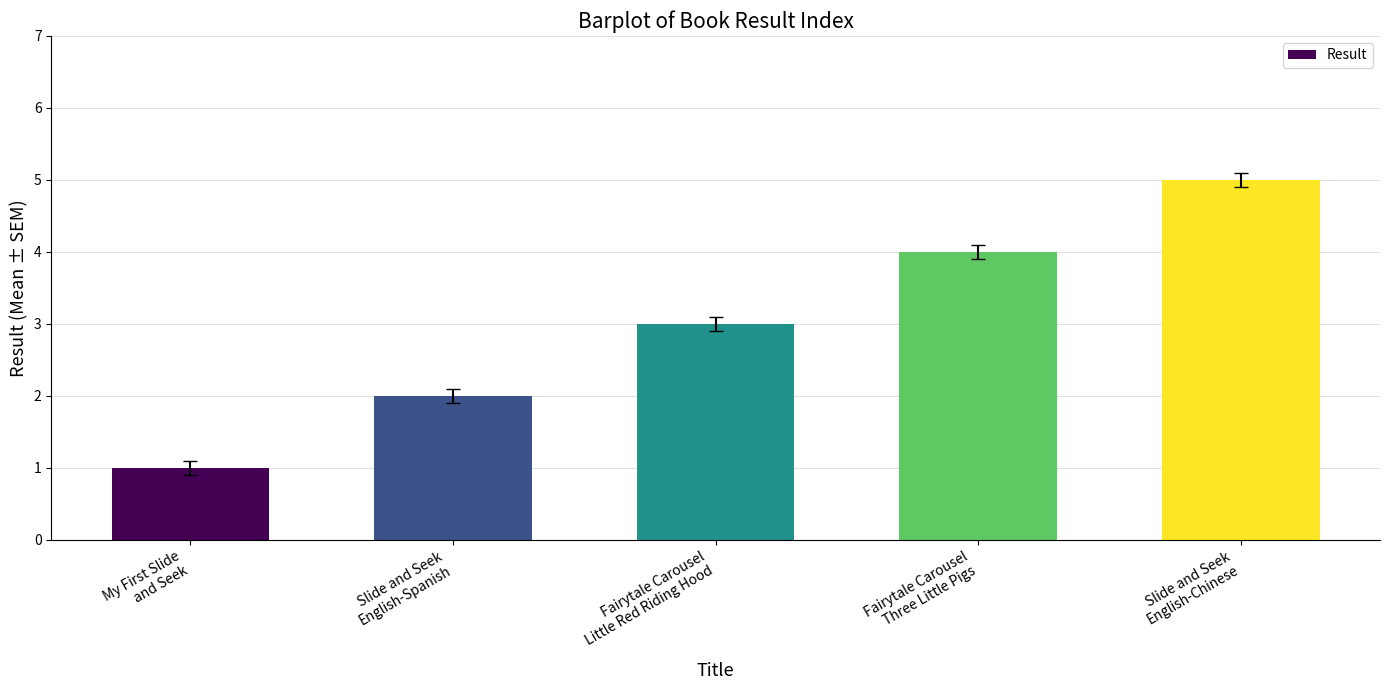

Reading left to right, what are all the values shown in this chart?

My First Slide
and Seek=1	Slide and Seek
English-Spanish=2	Fairytale Carousel
Little Red Riding Hood=3	Fairytale Carousel
Three Little Pigs=4	Slide and Seek
English-Chinese=5